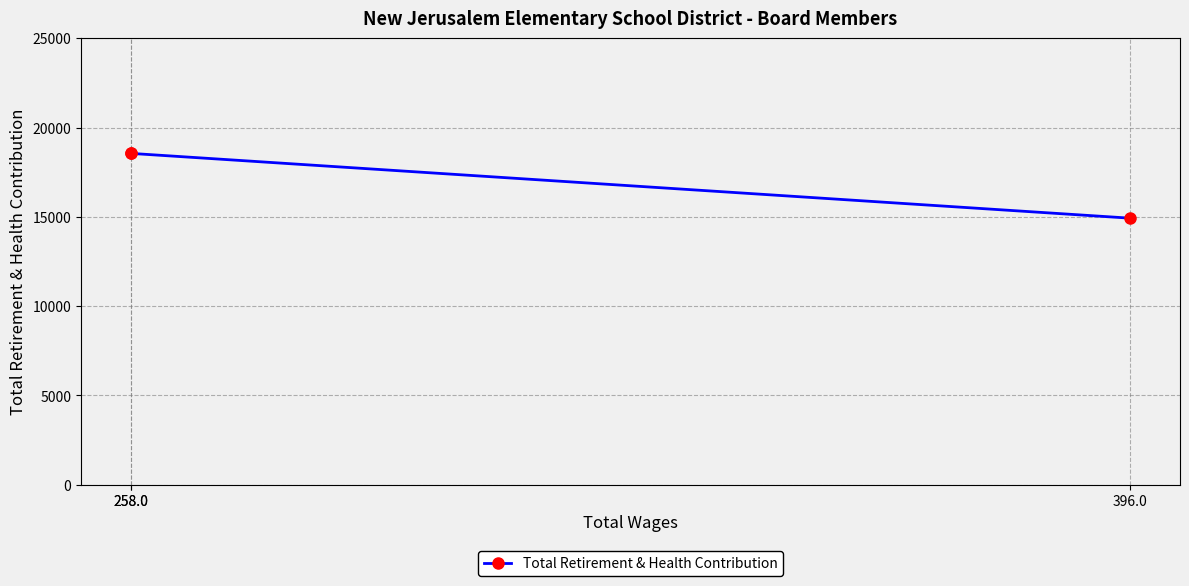

How many lines are shown in the chart?

1